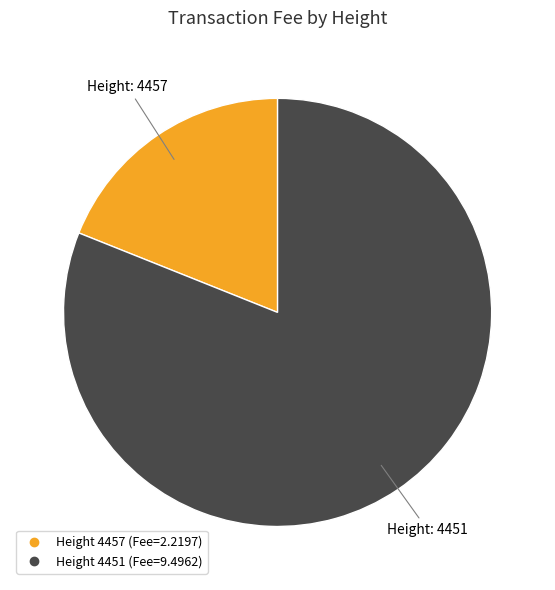

Does any single category account for the majority?

Yes